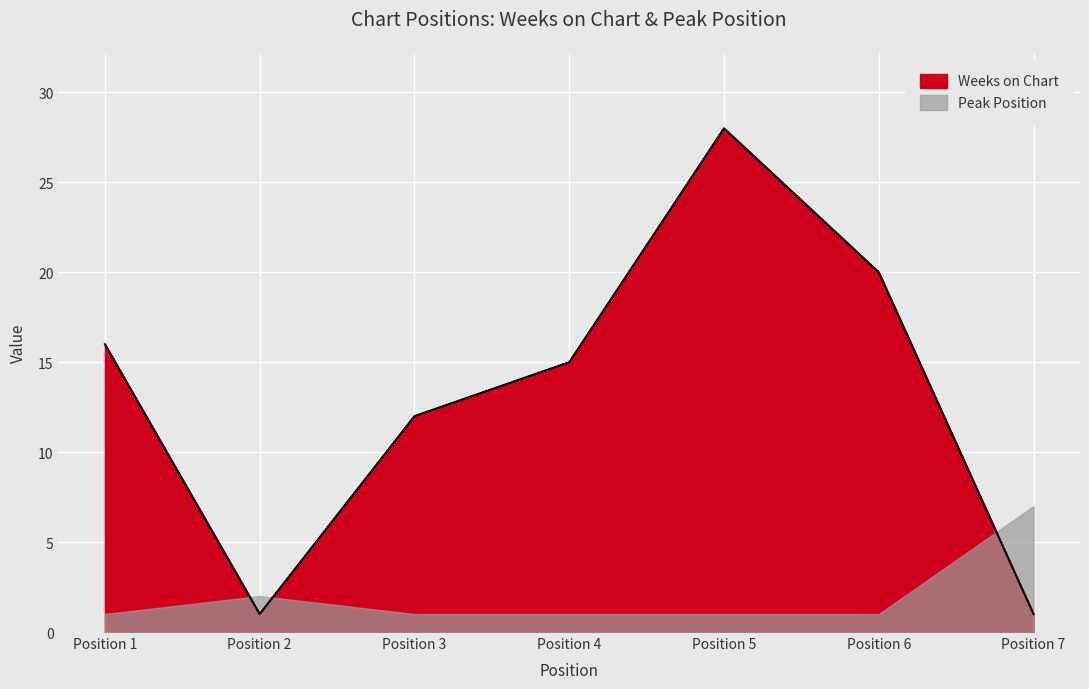

At which category does the data reach its first local valley?

Position 2